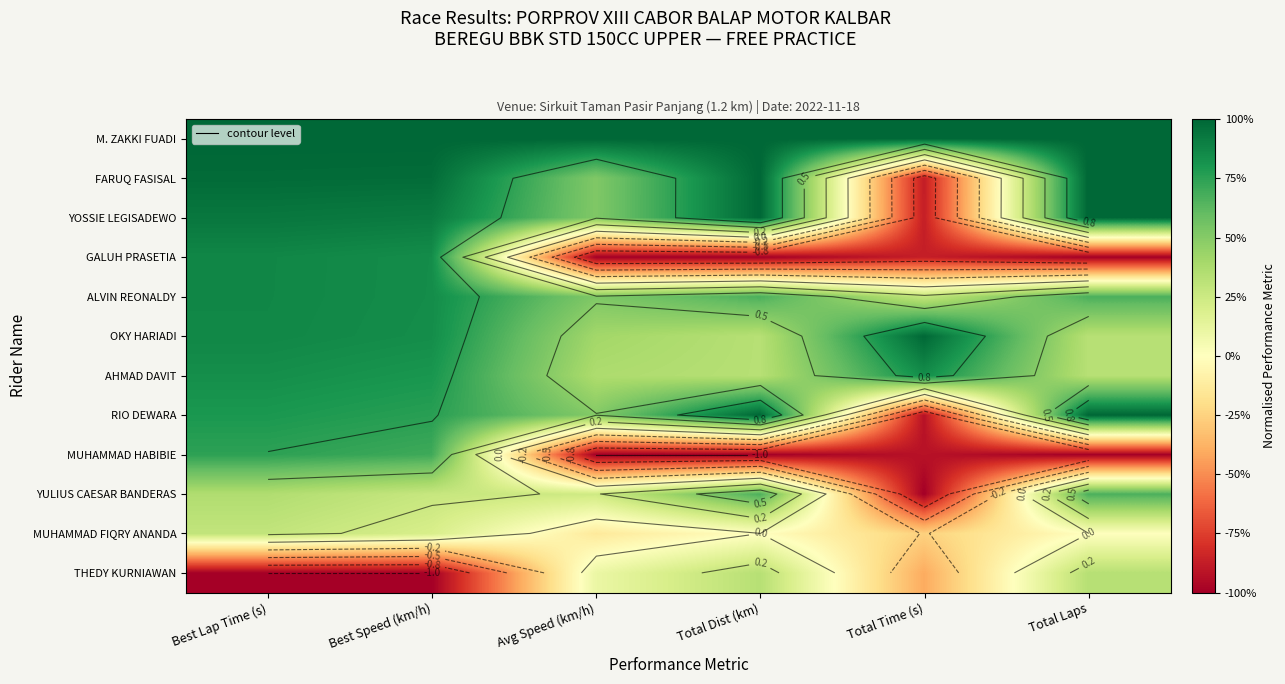

How many values in YOSSIE LEGISADEWO are above zero?

5